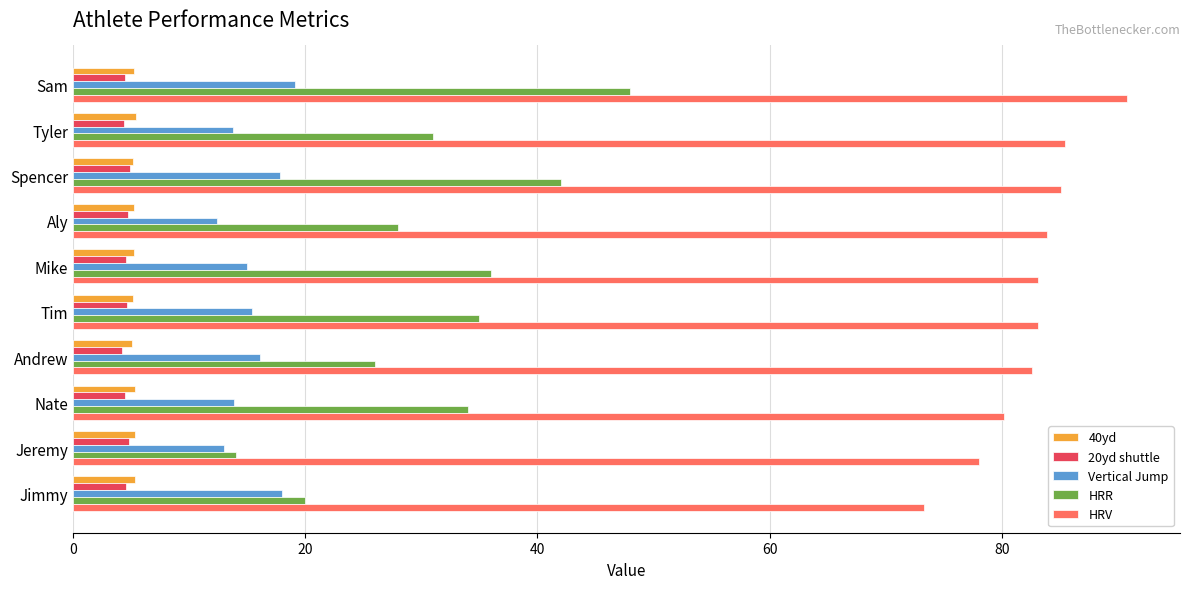

Which series changed the most between Sam and Jimmy?

HRR